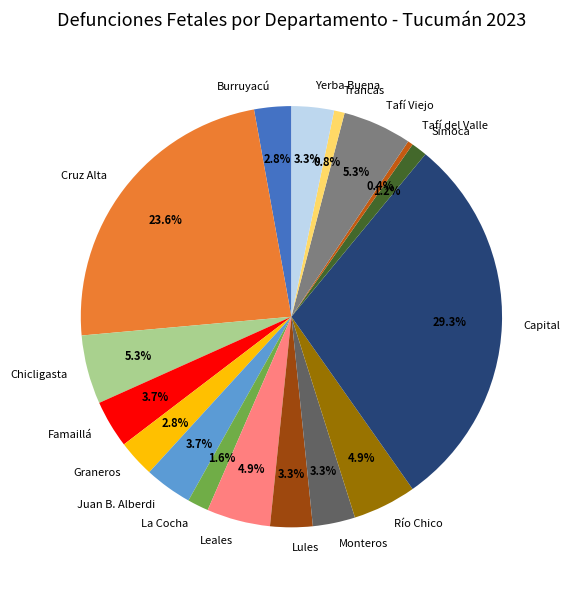

What percentage is the Capital slice, to the nearest percent?

29%